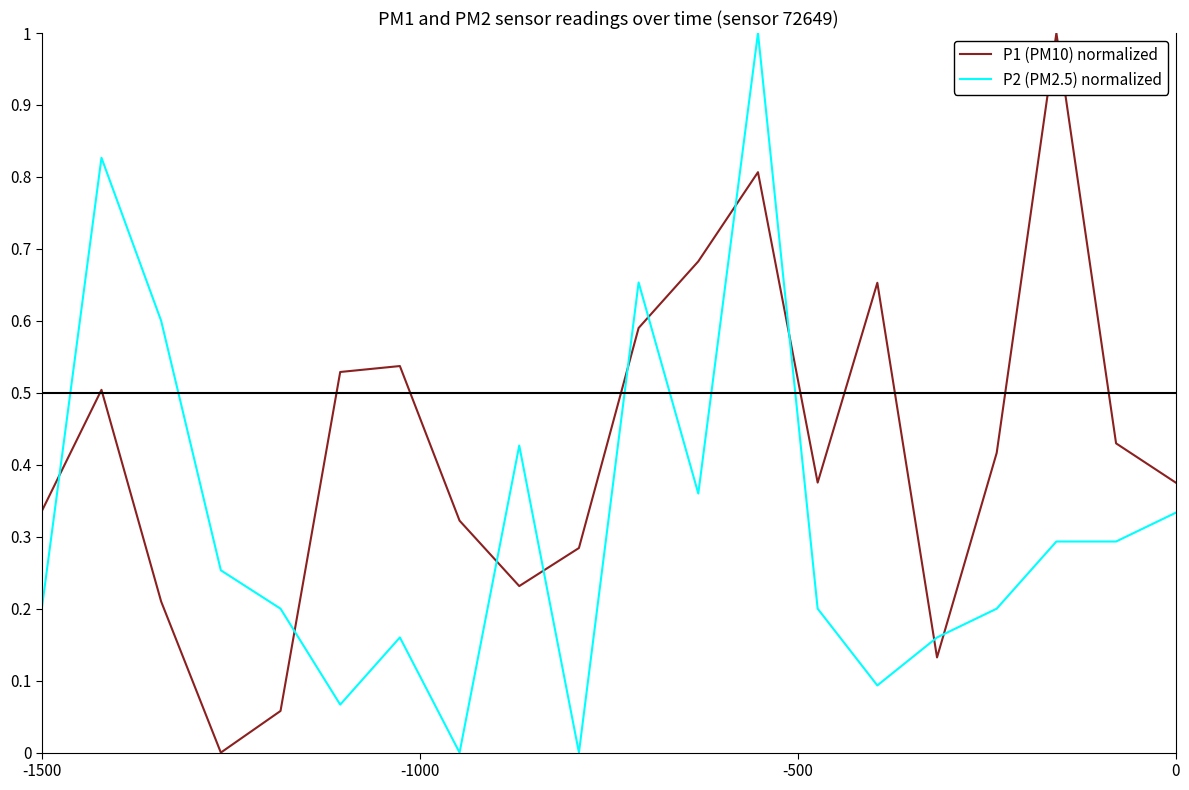

Rank the series by their average value, from lowest to highest.

P2 (PM2.5) normalized, P1 (PM10) normalized